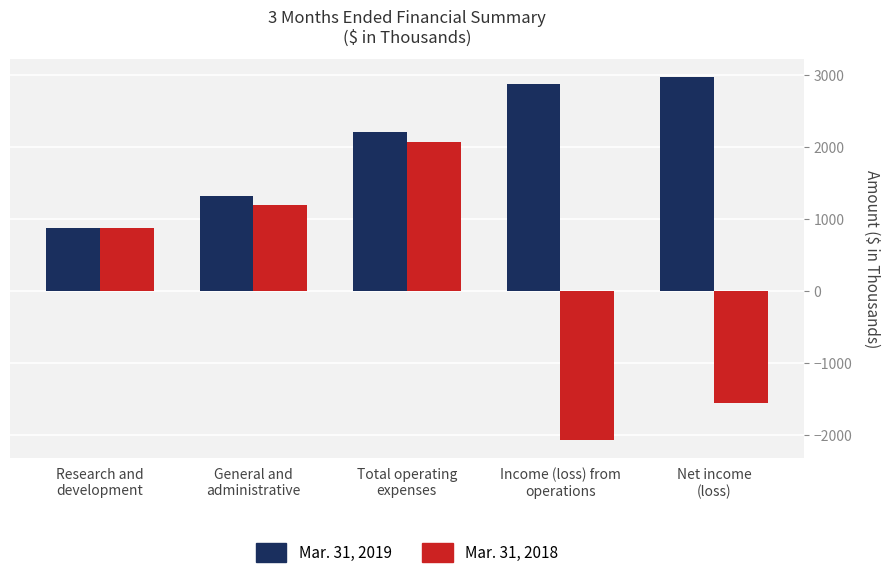

At how many categories does at least one series exceed 2000?

3